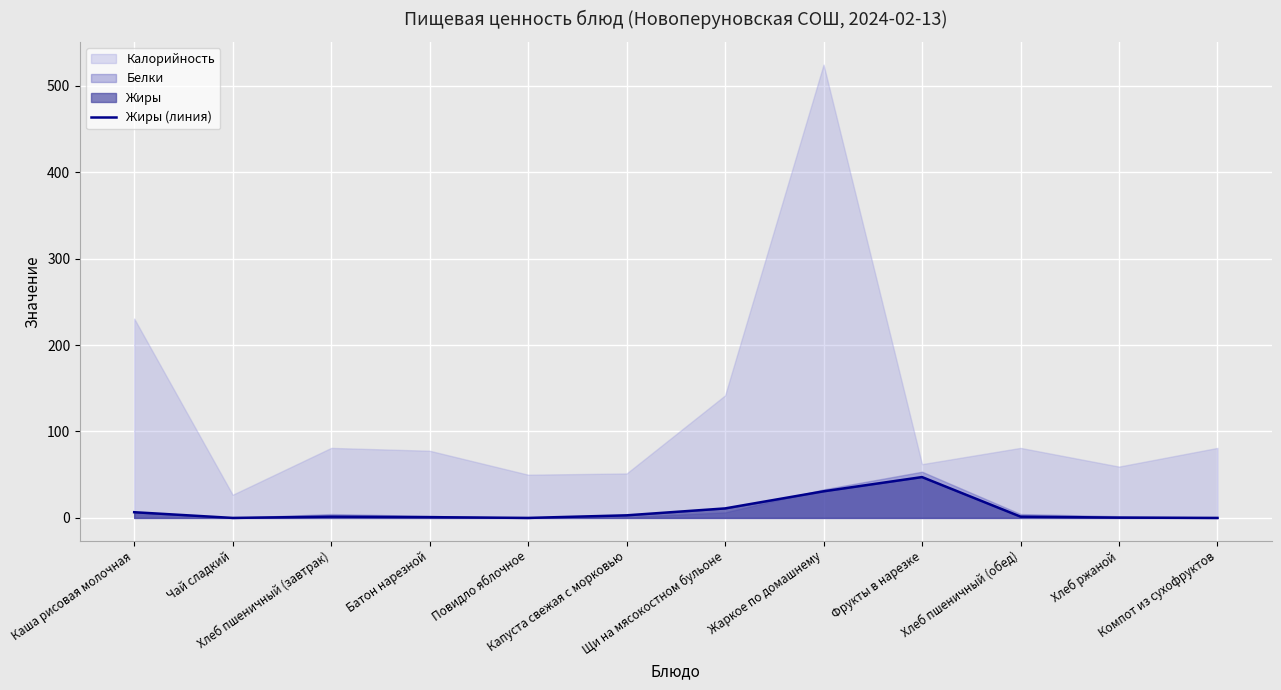

Where is the first local minimum?

Чай сладкий